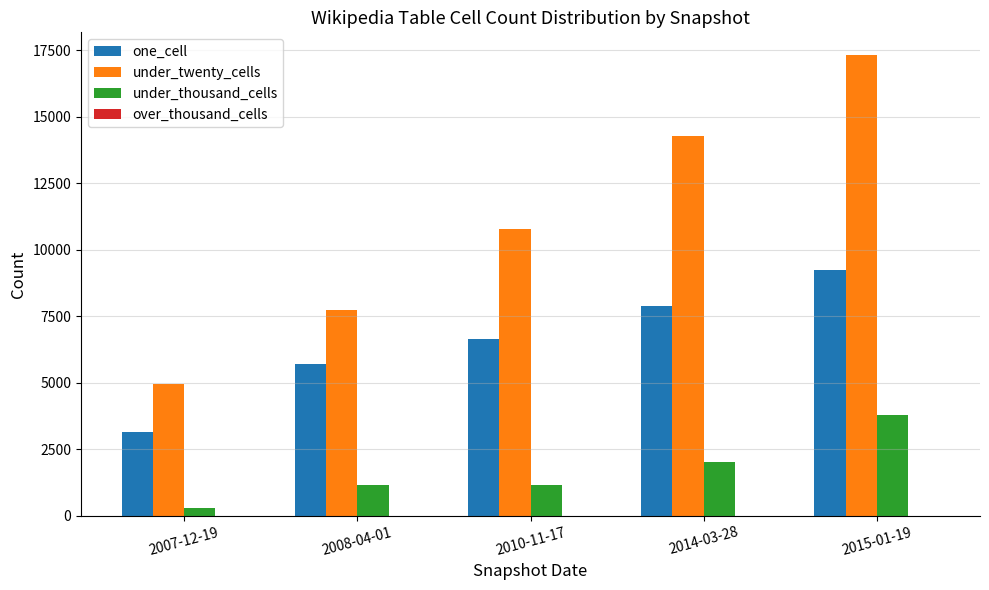

At which label does under_thousand_cells reach its peak?

2015-01-19